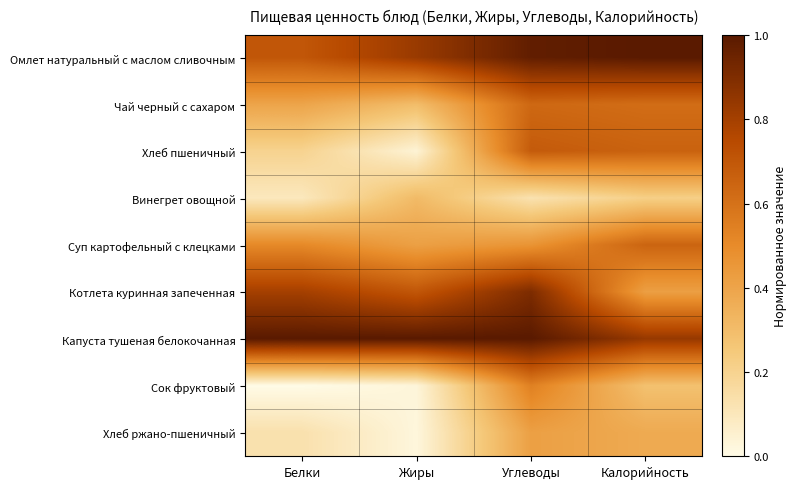

Reading right to left, list all the values displayed in this chart.

Омлет натуральный с маслом сливочным: Калорийность=1.0	Углеводы=1.0	Жиры=0.8	Белки=0.7
Чай черный с сахаром: Калорийность=0.6	Углеводы=0.6	Жиры=0.3	Белки=0.4
Хлеб пшеничный: Калорийность=0.7	Углеводы=0.7	Жиры=0.0	Белки=0.2
Винегрет овощной: Калорийность=0.2	Углеводы=0.1	Жиры=0.3	Белки=0.1
Суп картофельный с клецками: Калорийность=0.6	Углеводы=0.5	Жиры=0.4	Белки=0.5
Котлета куринная запеченная: Калорийность=0.4	Углеводы=0.9	Жиры=0.7	Белки=0.8
Капуста тушеная белокочанная: Калорийность=0.8	Углеводы=1.0	Жиры=1.0	Белки=1.0
Сок фруктовый: Калорийность=0.3	Углеводы=0.5	Жиры=0.0	Белки=0.0
Хлеб ржано-пшеничный: Калорийность=0.4	Углеводы=0.4	Жиры=0.0	Белки=0.1